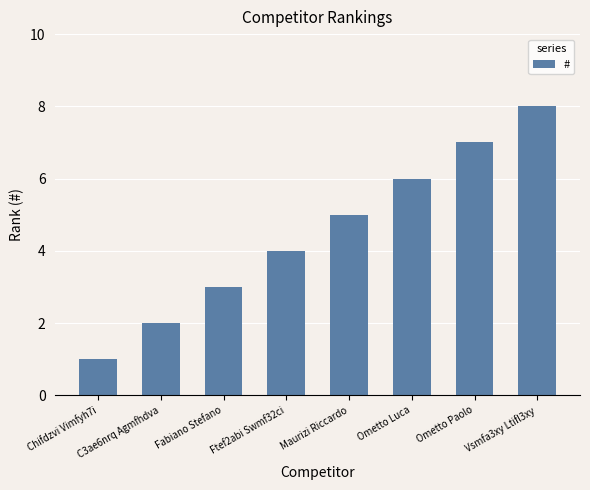

List the labels in order of value, smallest first.

Chifdzvi Vimfyh7i, C3ae6nrq Agmfhdva, Fabiano Stefano, Ftef2abi Swmf32ci, Maurizi Riccardo, Ometto Luca, Ometto Paolo, Vsmfa3xy Ltifl3xy